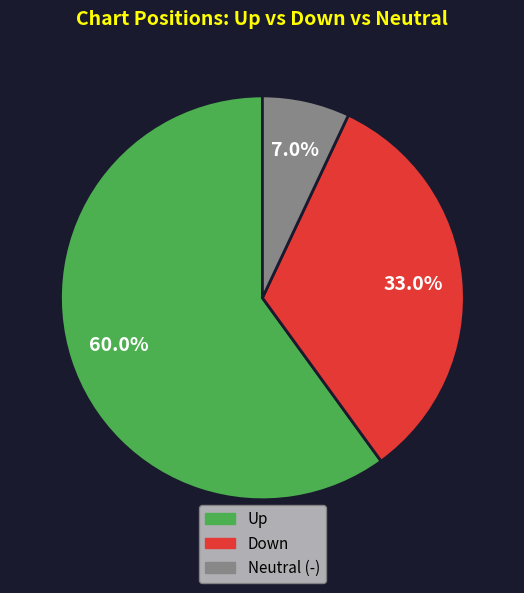

Does any single category account for the majority?

Yes